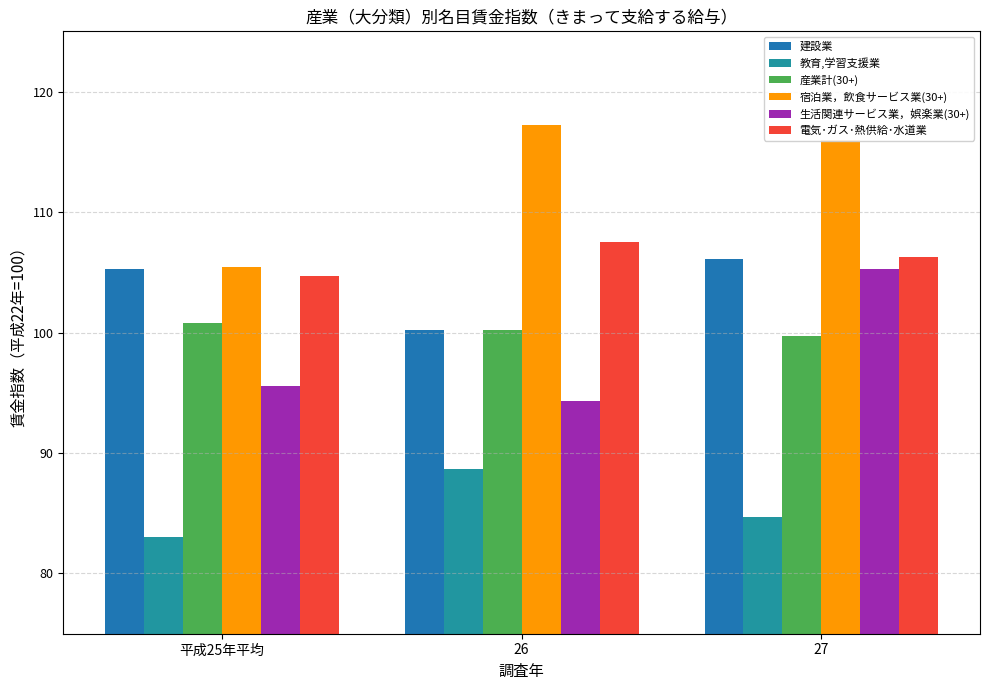

How many bars are there in total?

18